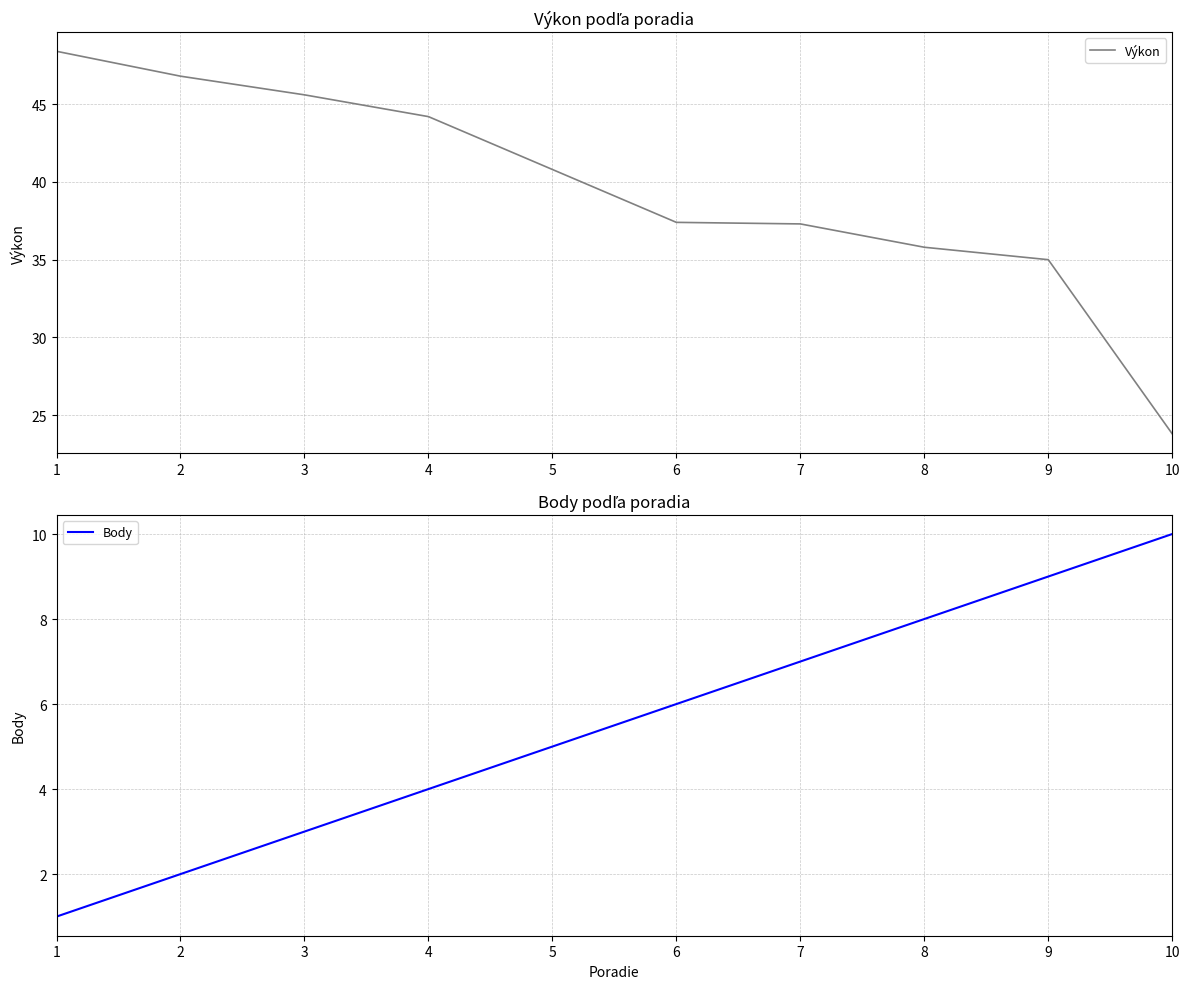

What is the value of the Výkon point at the 1st from the left?

48.4